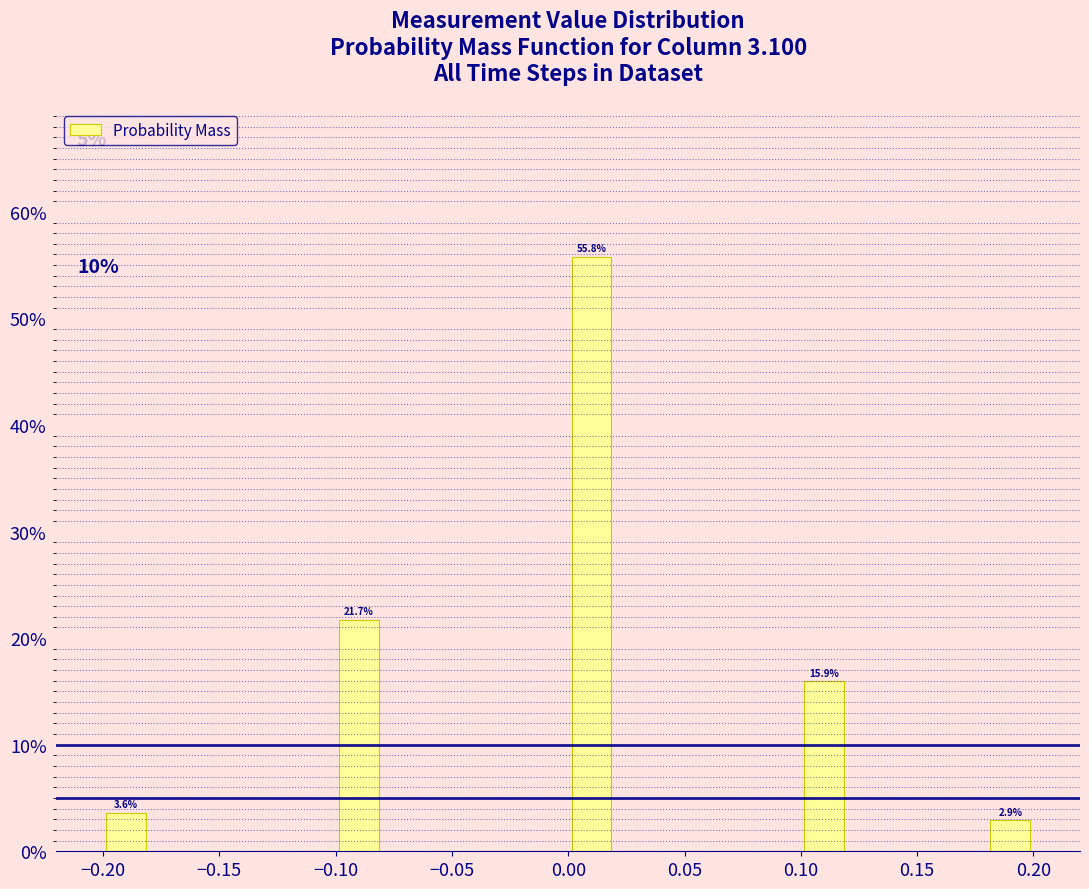

Which range on the x-axis has the tallest bar?

0.00 to 0.02